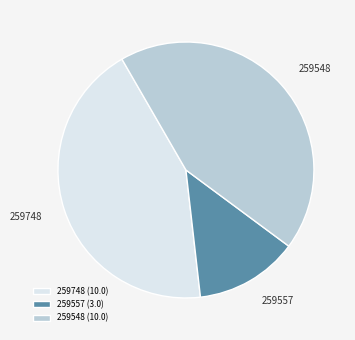

True or false: 259748 accounts for 43% of the total.

True